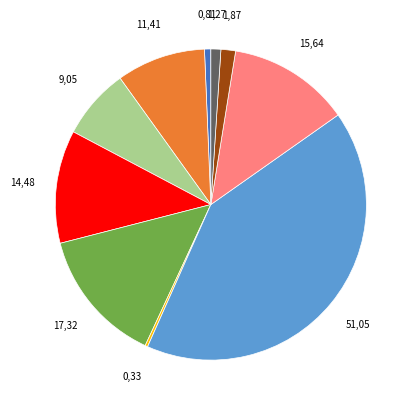

Does any single category account for the majority?

No